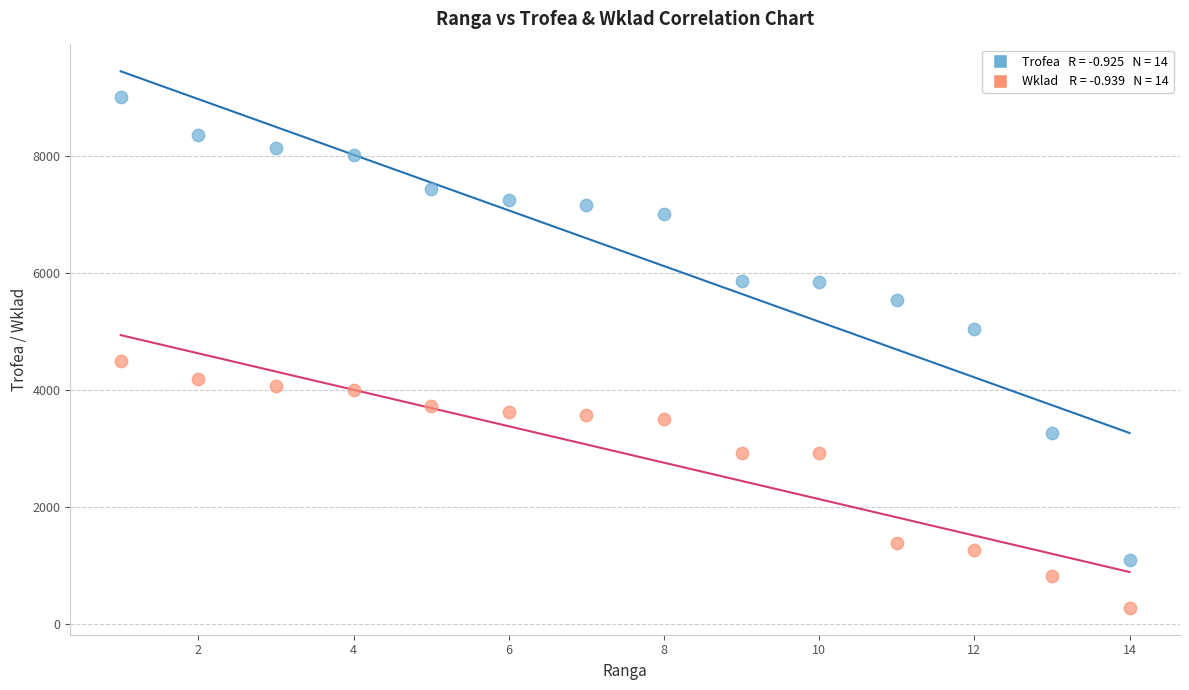

Across all series, what Y value is closest to 4636?

4500